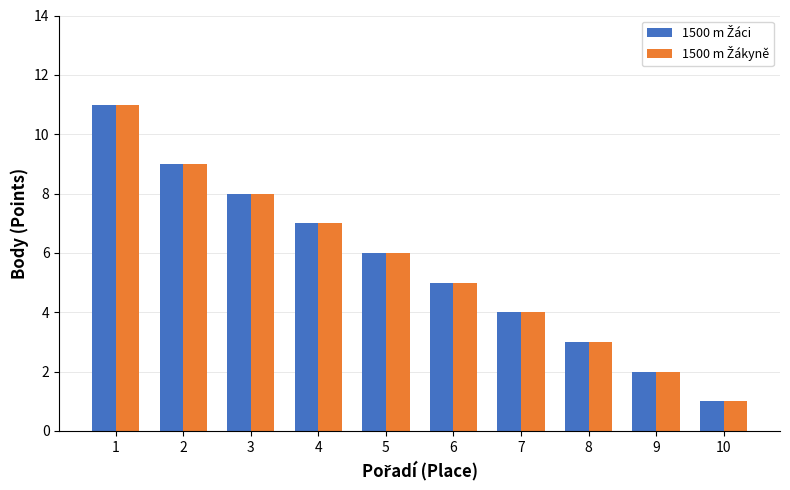

What is the greatest value displayed?

11